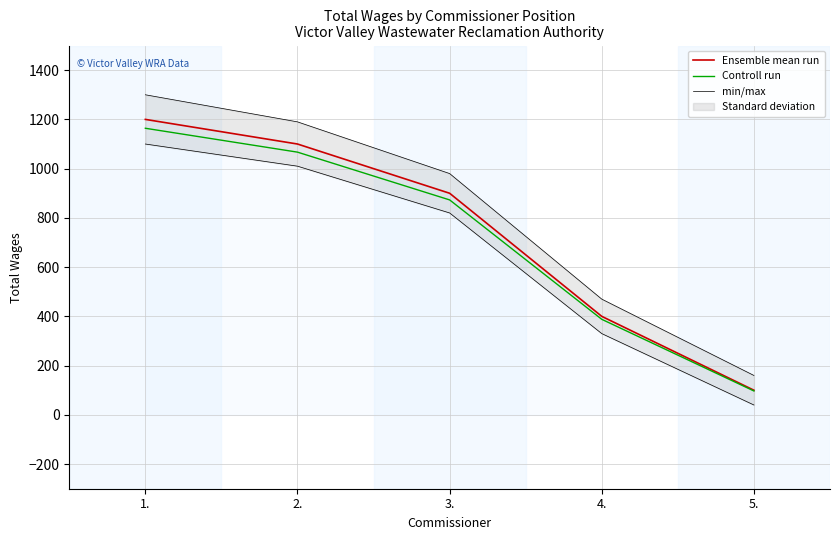

List the series in order of their peak value, highest first.

min/max, Ensemble mean run, Controll run